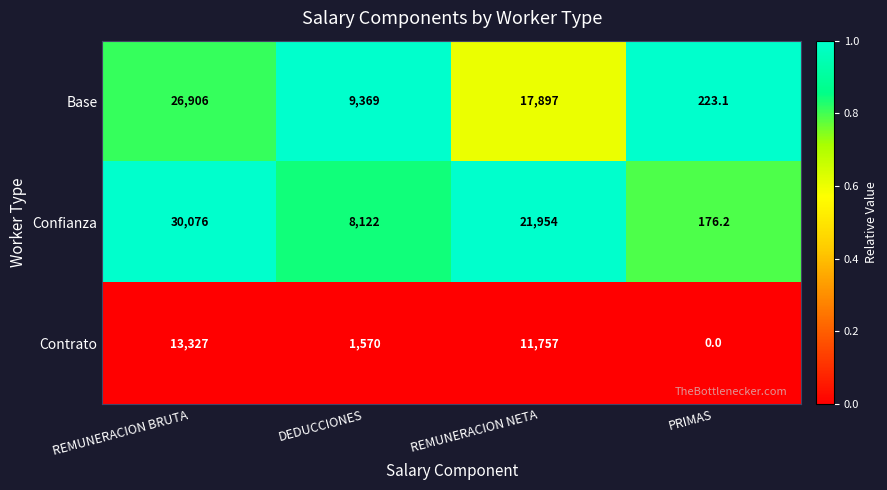

What is the lowest value of the Base series?

223.1